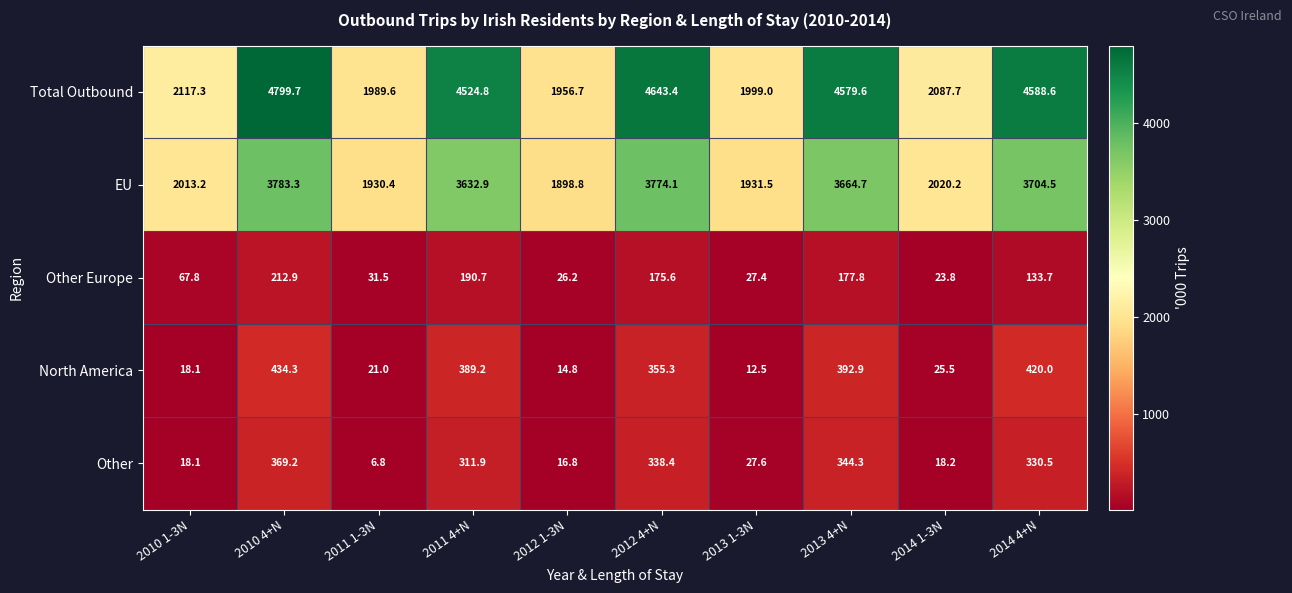

List the series in order of their peak value, highest first.

Total Outbound, EU, North America, Other, Other Europe